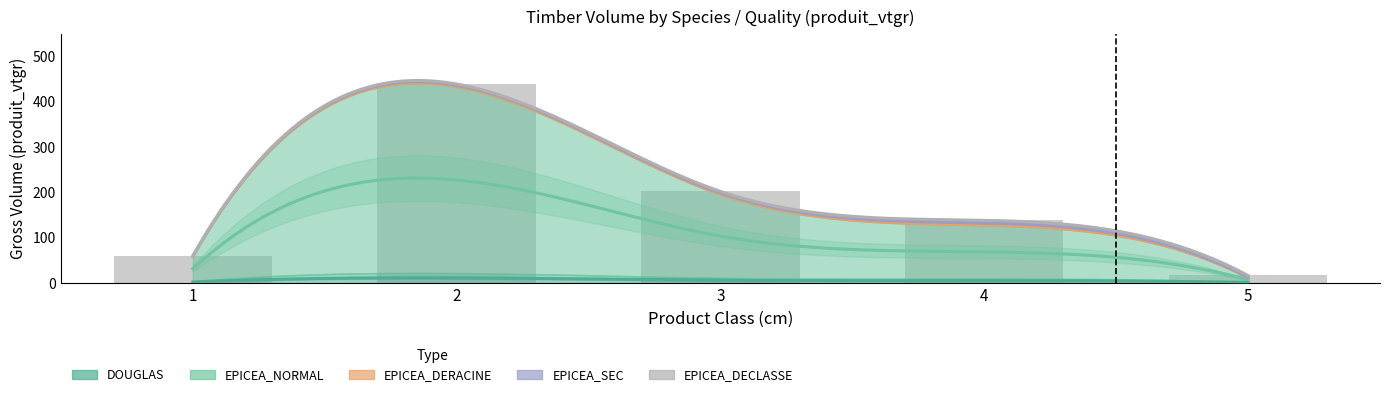

What is the difference between the EPICEA_DERACINE values at 2 and 1?

1.6